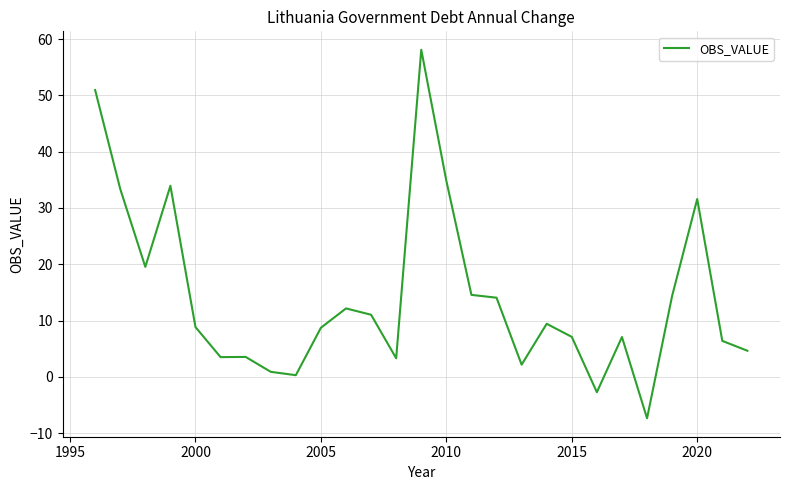

What is the smallest value displayed?

-7.4